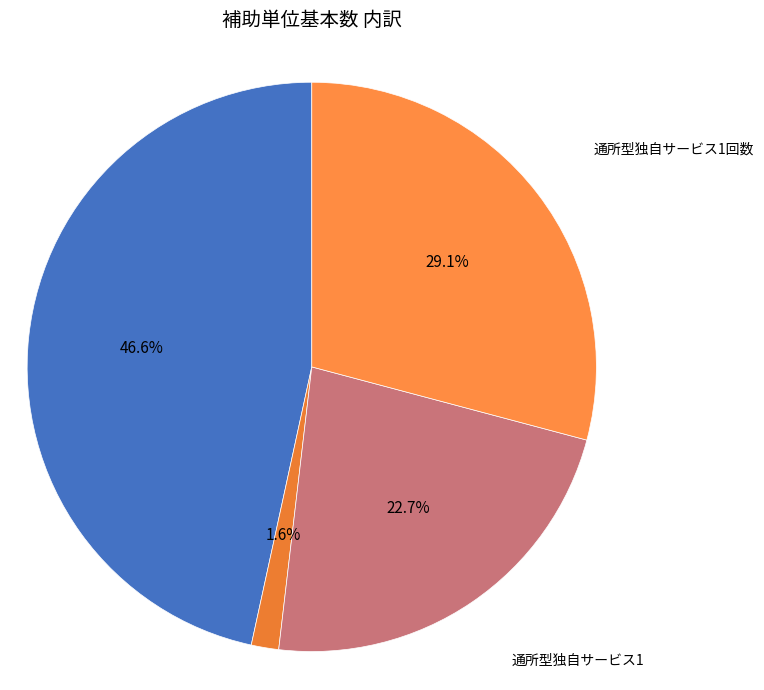

What percentage is NOT represented by 通所型独自サービス1回数?

70.9%